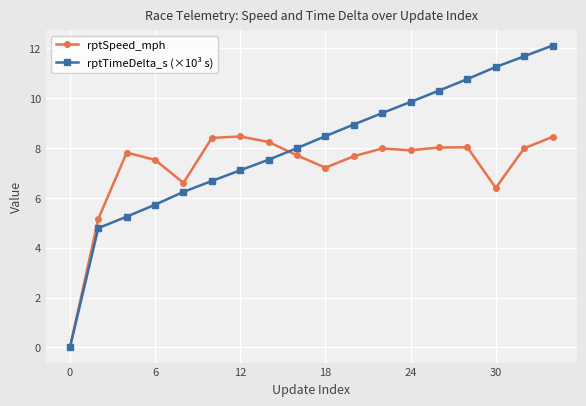

At how many categories does at least one series exceed 4?

17